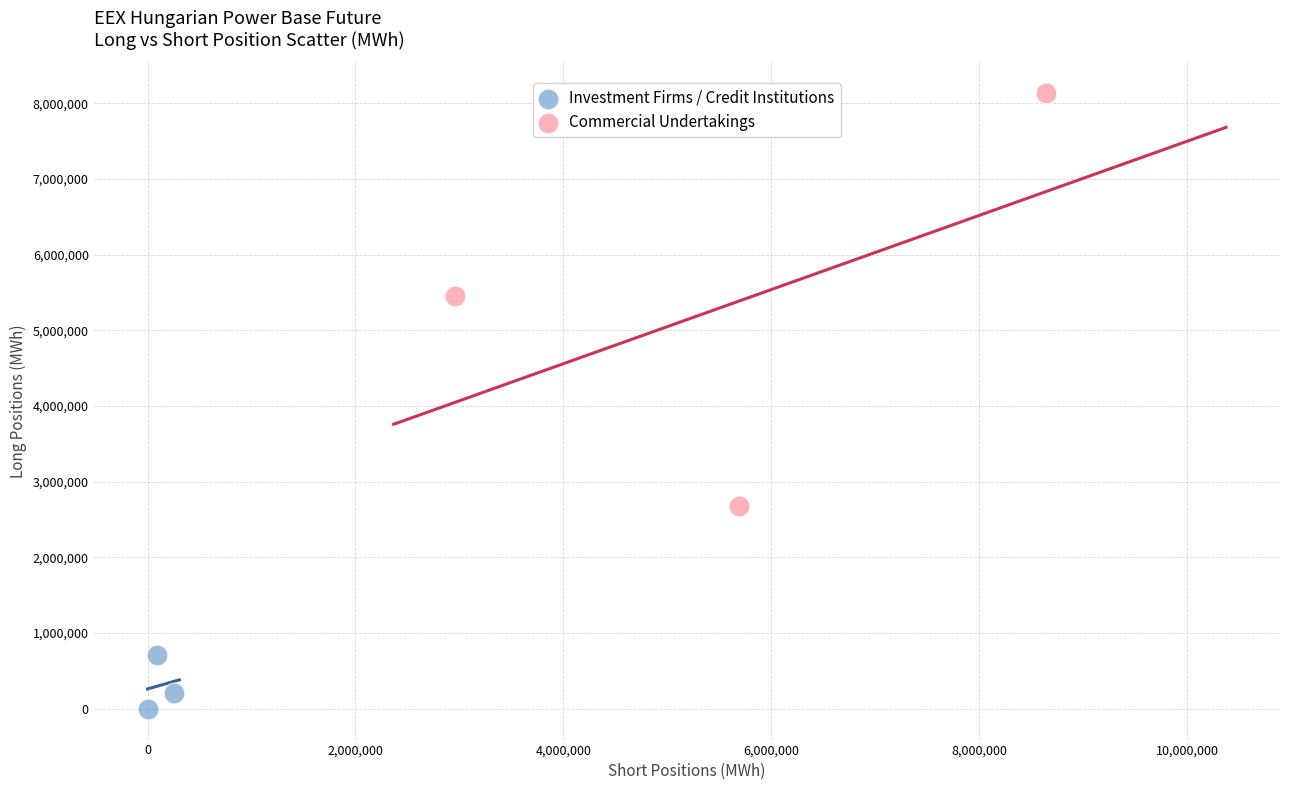

Which series has the largest Y range (max minus min)?

Commercial Undertakings